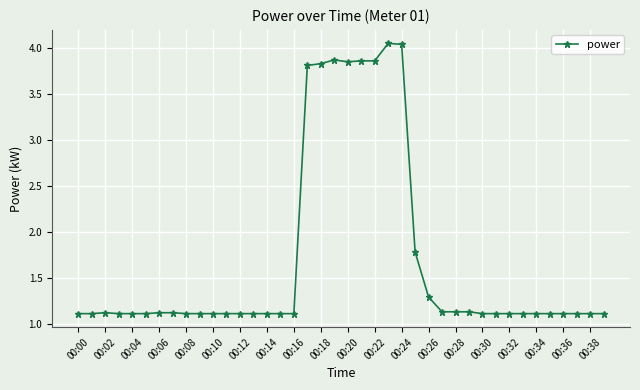

What is the minimum value shown in the chart?

1.1